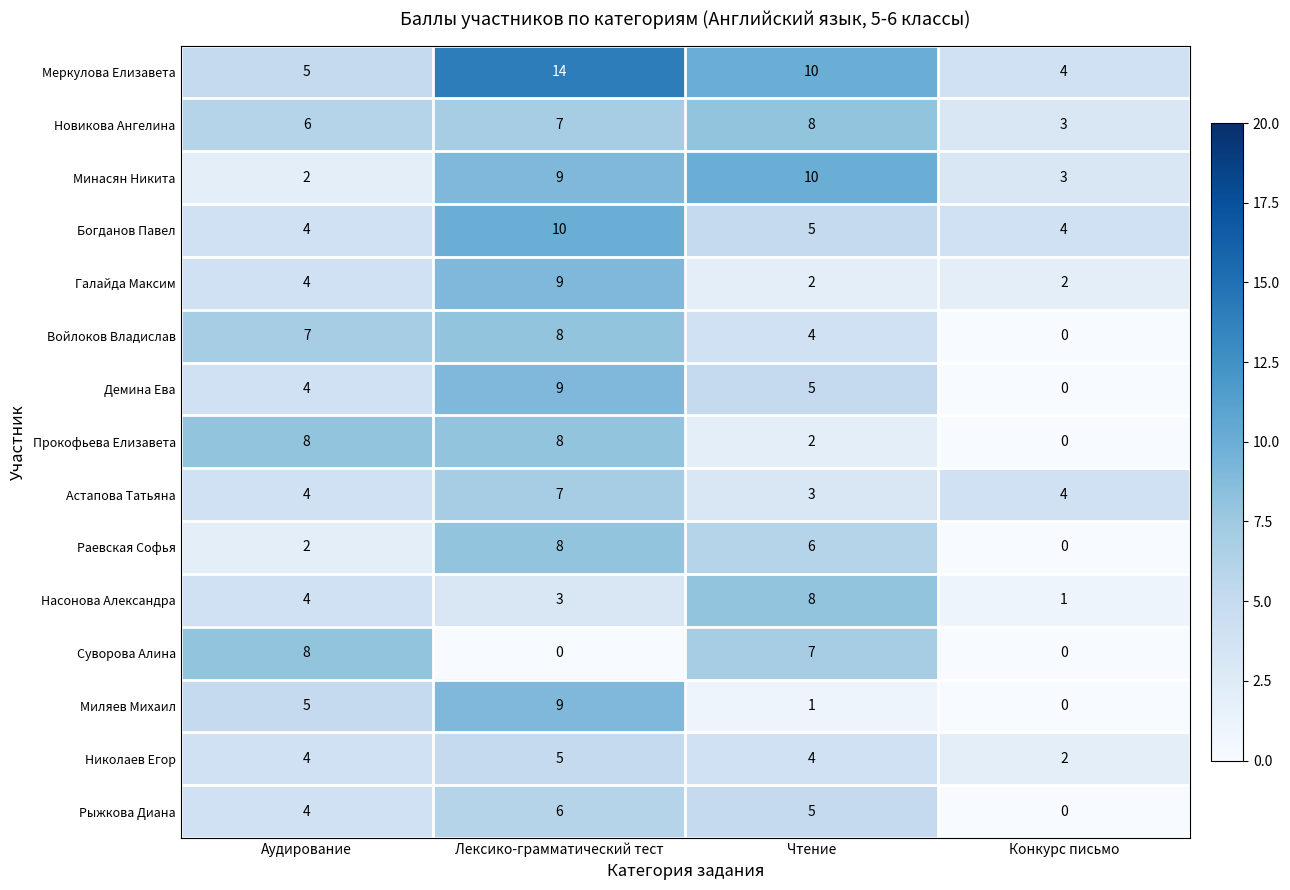

Count the Галайда Максим values in the range 2 to 9.

4